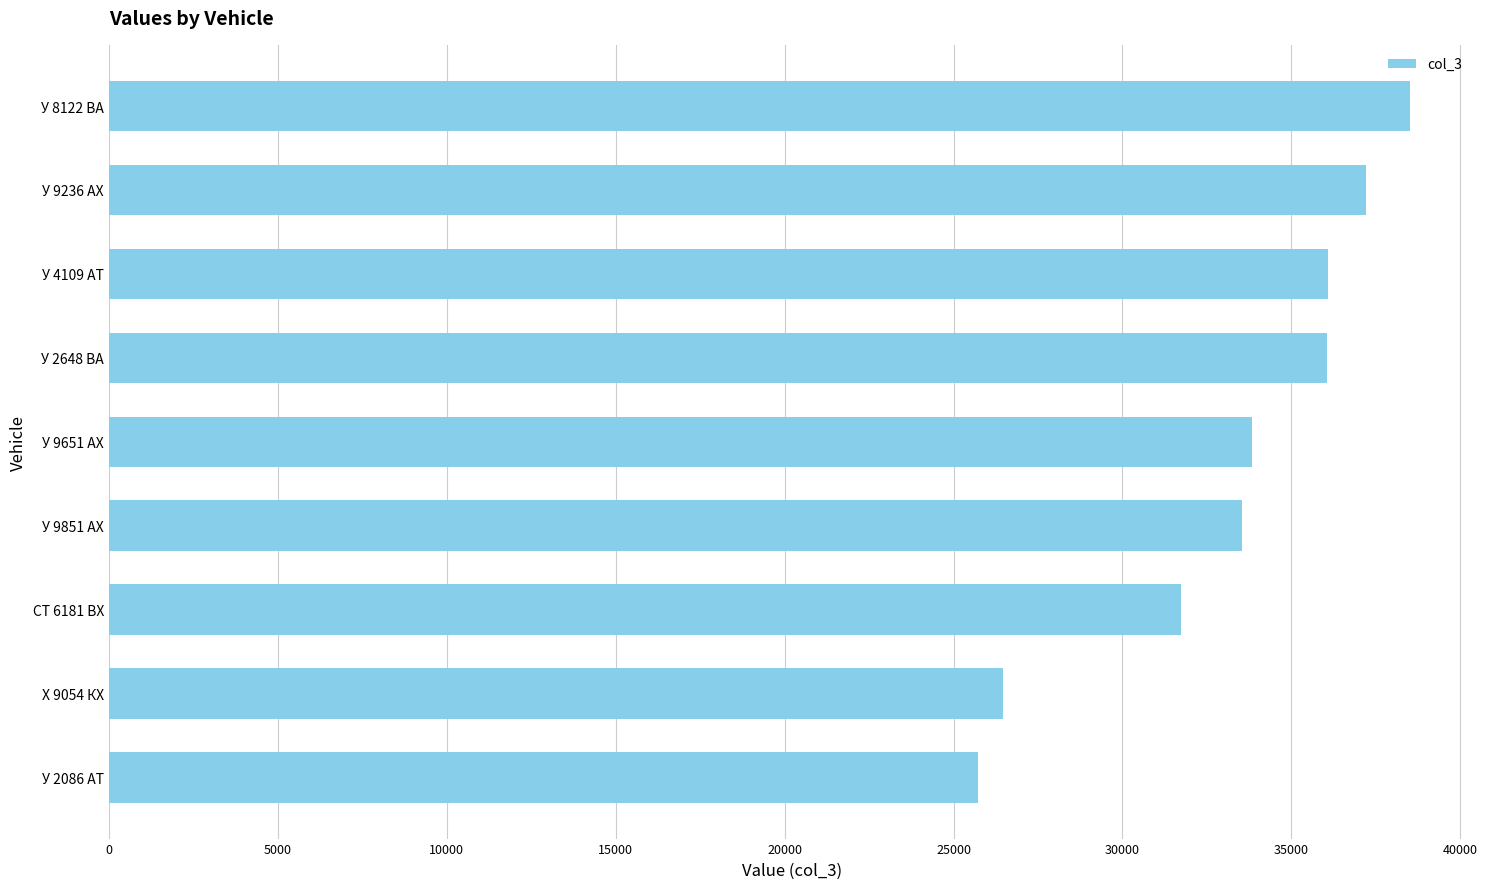

Read the value at У 4109 АТ.

36070